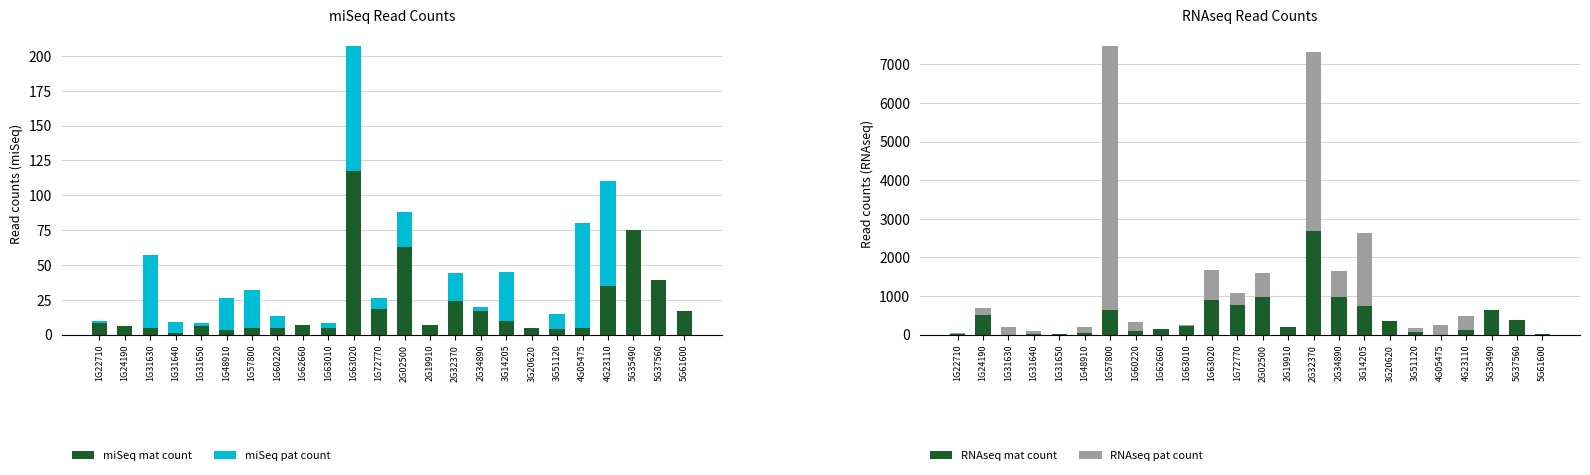

Which series has the largest total across all categories?

RNAseq pat count